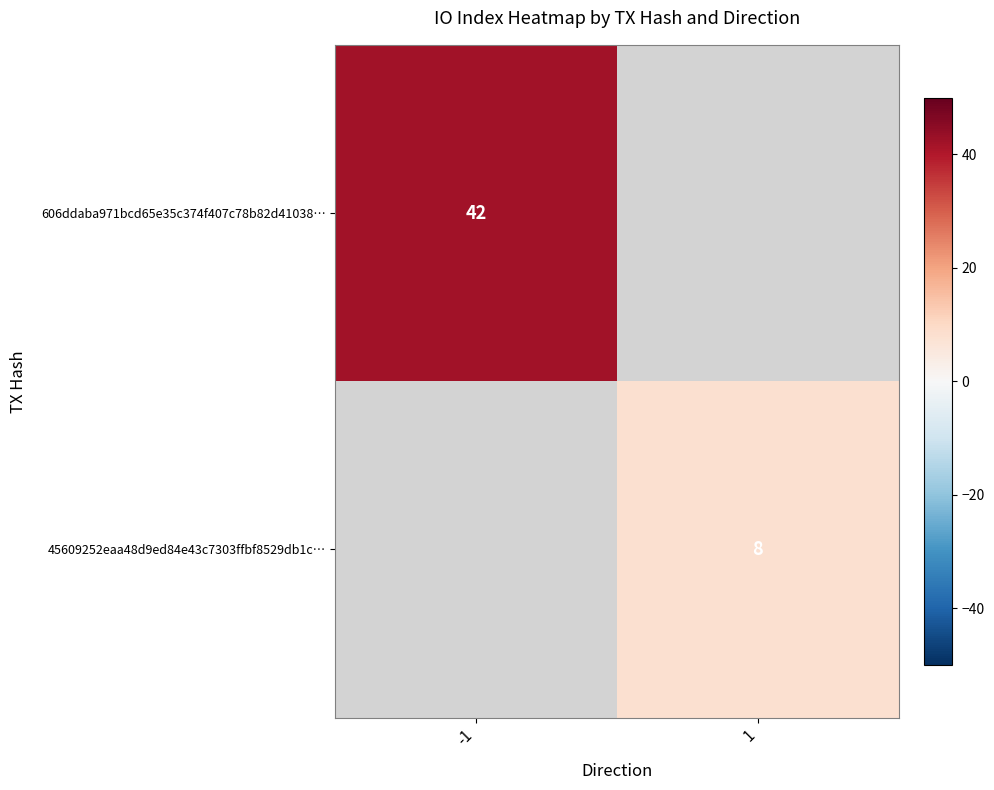

Is it true that 606ddaba971bcd65e35c374f407c78b82d41038… equals 71 at -1?

False